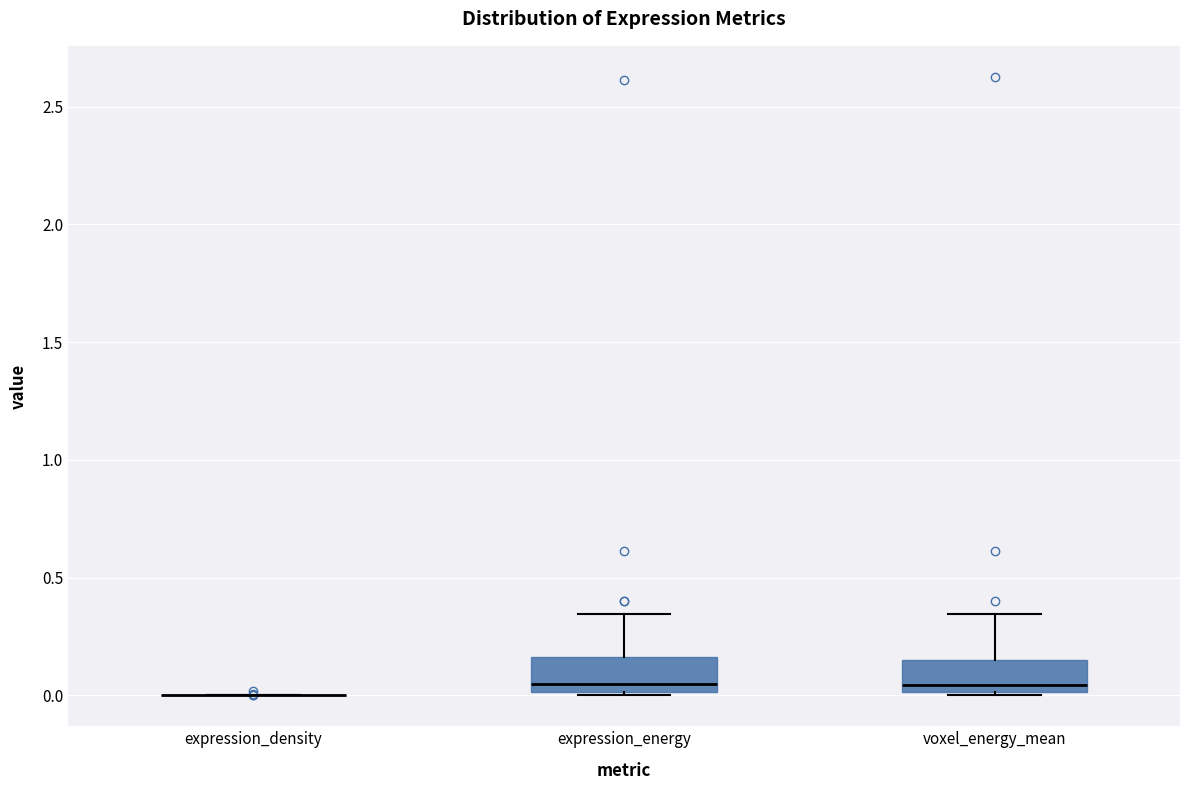

Reading left to right, transcribe this box plot: for each box, give where its median line is, the range the box spans, and where its two whiskers end, as read against the y-axis. The values are not printed on the chart, so give them approximately, as read against the axis.

expression_density: box collapsed to a line at 0.00, whiskers 0.00 to 0.00
expression_energy: median 0.05, box 0.00 to 0.15, whiskers 0.00 to 0.35
voxel_energy_mean: median 0.05, box 0.00 to 0.15, whiskers 0.00 to 0.35